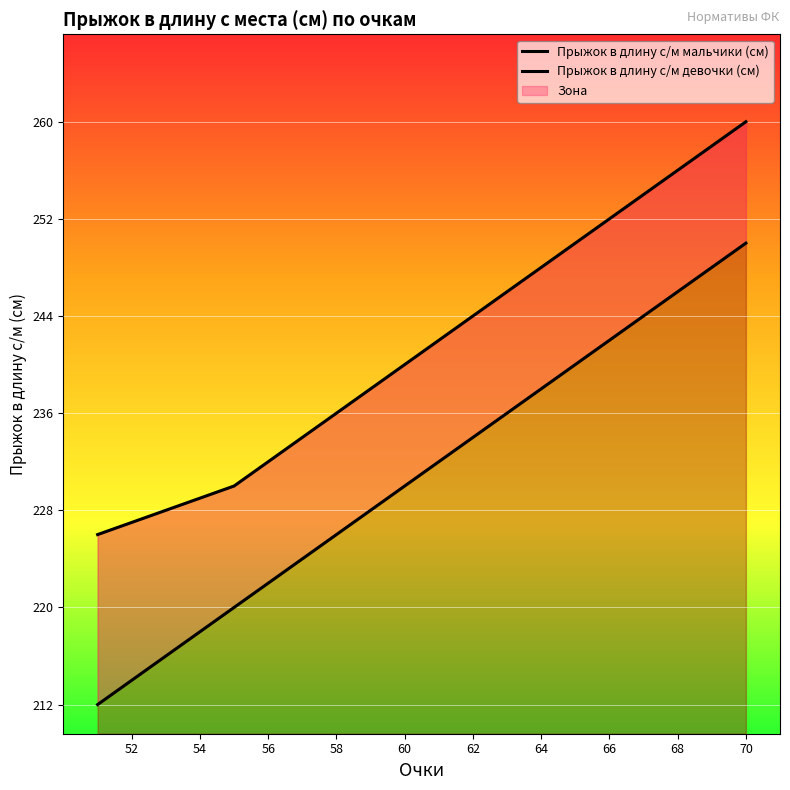

List the series in order of their overall mean, lowest first.

Прыжок в длину с/м девочки (см), Прыжок в длину с/м мальчики (см)